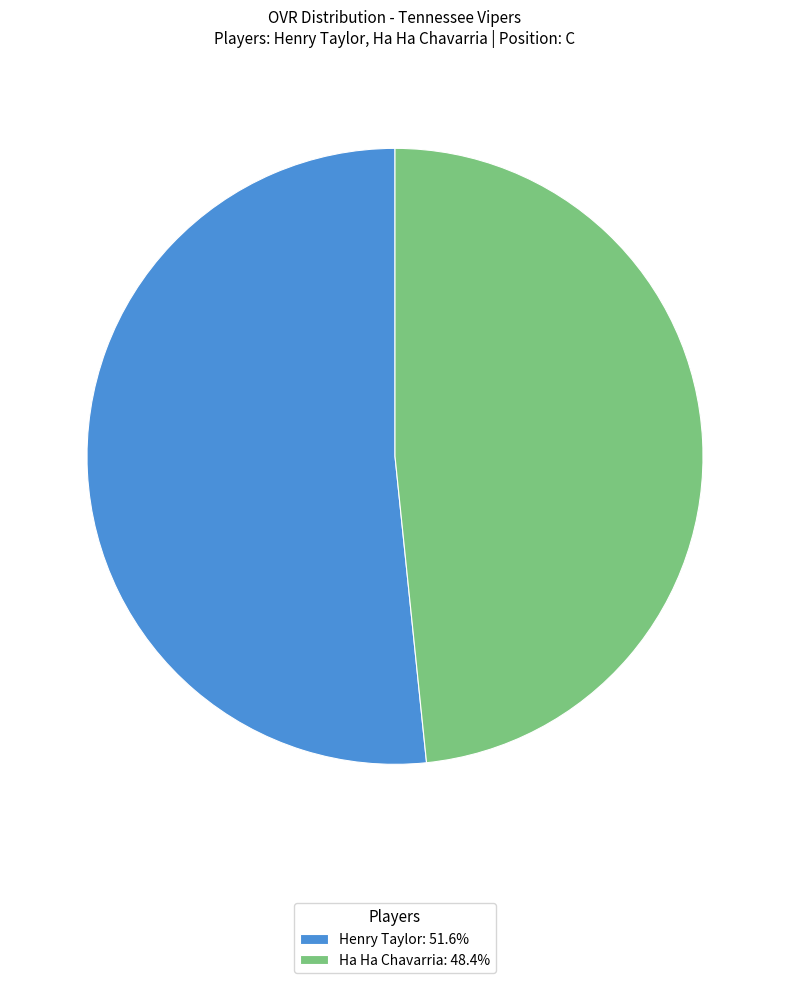

Is there any slice that represents more than half of the pie?

Yes